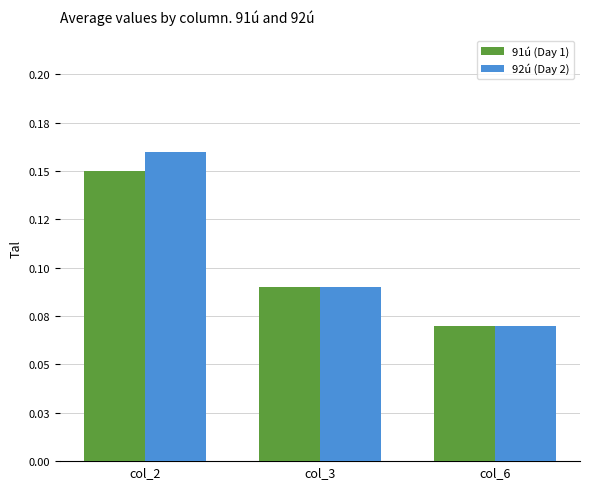

What is the approximate value of 91ú (Day 1) at col_2?

0.1